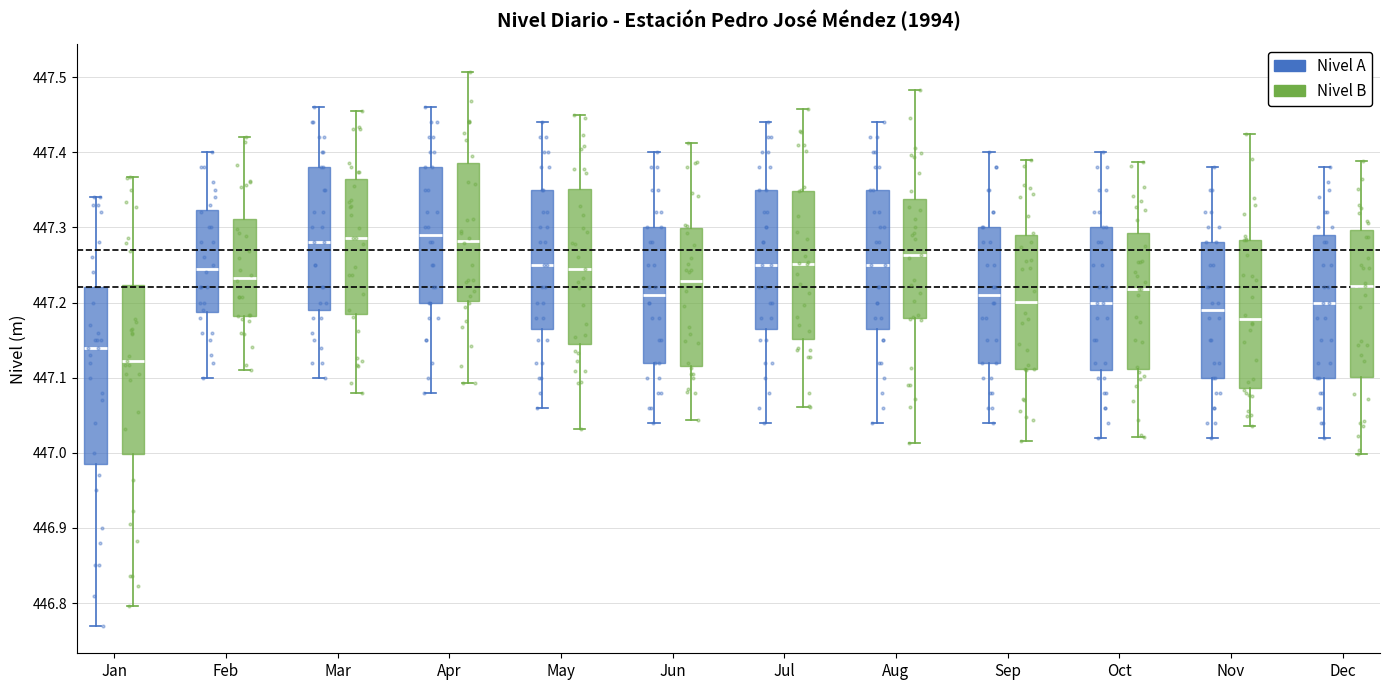

Reading left to right, transcribe this box plot: for each box, give where its median line is, the range the box spans, and where its two whiskers end, as read against the y-axis. The values are not printed on the chart, so give them approximately, as read against the axis.

Jan (Nivel A): median 447.14, box 446.99 to 447.22, whiskers 446.77 to 447.34
Jan (Nivel B): median 447.12, box 447.00 to 447.22, whiskers 446.80 to 447.37
Feb (Nivel A): median 447.25, box 447.19 to 447.32, whiskers 447.10 to 447.40
Feb (Nivel B): median 447.23, box 447.18 to 447.31, whiskers 447.11 to 447.42
Mar (Nivel A): median 447.28, box 447.19 to 447.38, whiskers 447.10 to 447.46
Mar (Nivel B): median 447.29, box 447.19 to 447.36, whiskers 447.08 to 447.46
Apr (Nivel A): median 447.29, box 447.20 to 447.38, whiskers 447.08 to 447.46
Apr (Nivel B): median 447.28, box 447.20 to 447.39, whiskers 447.09 to 447.51
May (Nivel A): median 447.25, box 447.17 to 447.35, whiskers 447.06 to 447.44
May (Nivel B): median 447.24, box 447.14 to 447.35, whiskers 447.03 to 447.45
Jun (Nivel A): median 447.21, box 447.12 to 447.30, whiskers 447.04 to 447.40
Jun (Nivel B): median 447.23, box 447.11 to 447.30, whiskers 447.04 to 447.41
Jul (Nivel A): median 447.25, box 447.17 to 447.35, whiskers 447.04 to 447.44
Jul (Nivel B): median 447.25, box 447.15 to 447.35, whiskers 447.06 to 447.46
Aug (Nivel A): median 447.25, box 447.17 to 447.35, whiskers 447.04 to 447.44
Aug (Nivel B): median 447.26, box 447.18 to 447.34, whiskers 447.01 to 447.48
Sep (Nivel A): median 447.21, box 447.12 to 447.30, whiskers 447.04 to 447.40
Sep (Nivel B): median 447.20, box 447.11 to 447.29, whiskers 447.02 to 447.39
Oct (Nivel A): median 447.20, box 447.11 to 447.30, whiskers 447.02 to 447.40
Oct (Nivel B): median 447.22, box 447.11 to 447.29, whiskers 447.02 to 447.39
Nov (Nivel A): median 447.19, box 447.10 to 447.28, whiskers 447.02 to 447.38
Nov (Nivel B): median 447.18, box 447.09 to 447.28, whiskers 447.04 to 447.42
Dec (Nivel A): median 447.20, box 447.10 to 447.29, whiskers 447.02 to 447.38
Dec (Nivel B): median 447.22, box 447.10 to 447.30, whiskers 447.00 to 447.39